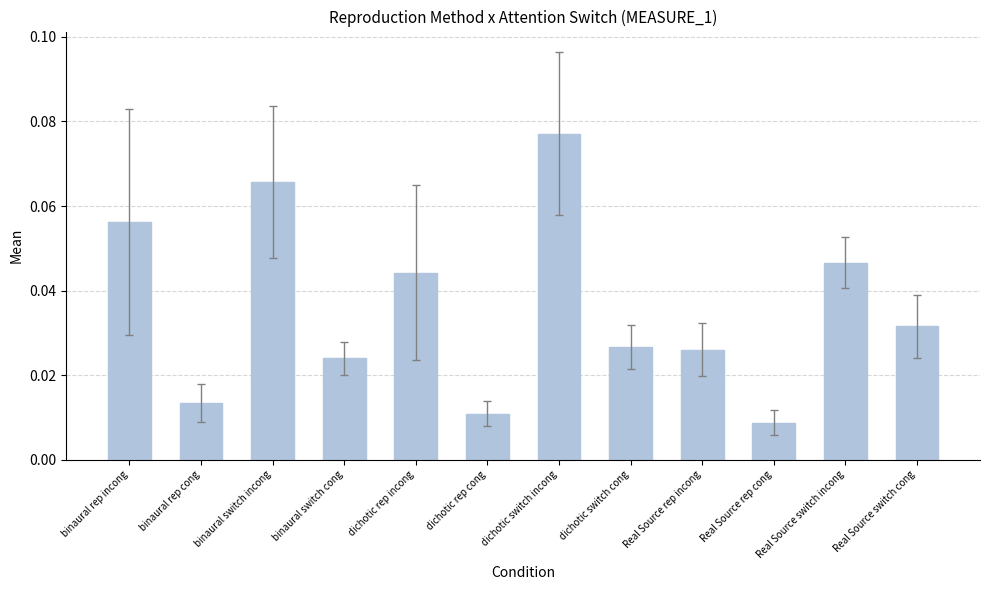

The chart shows a value of 0.1 at Real Source switch cong. True or false?

False